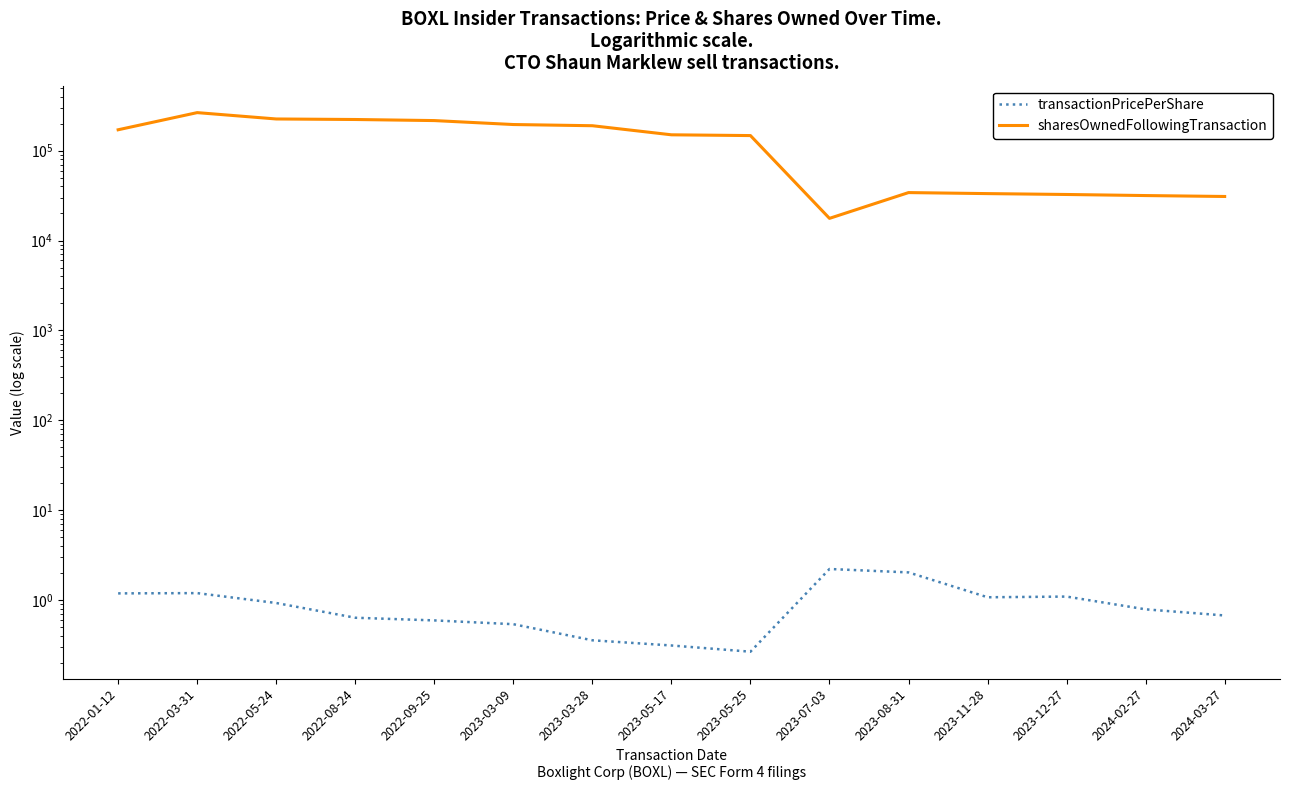

What is the average value of the transactionPricePerShare series?

0.9